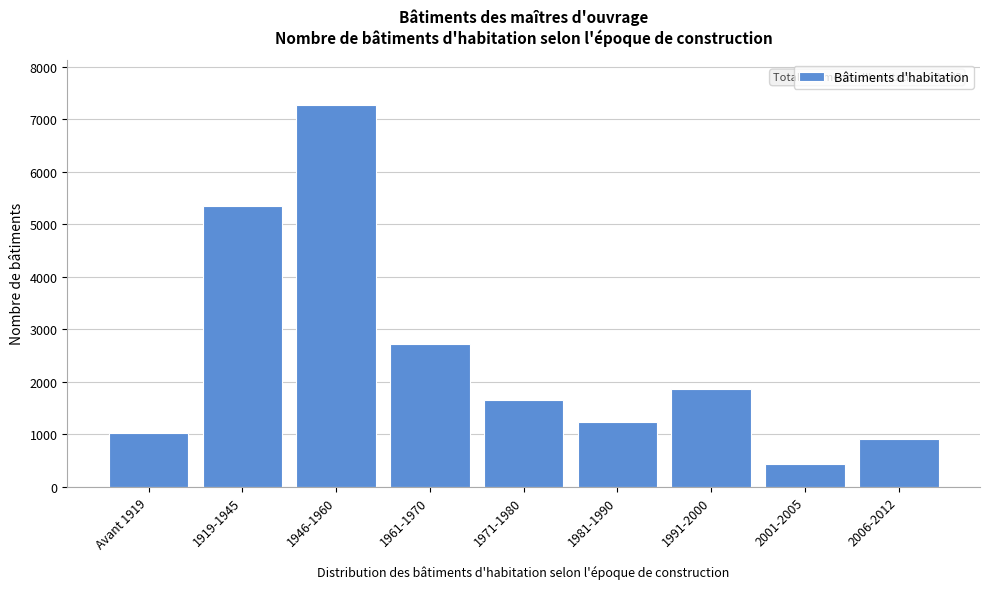

Reading left to right, transcribe all the data shown in this chart.

1027	5352	7261	2715	1662	1240	1863	445	917